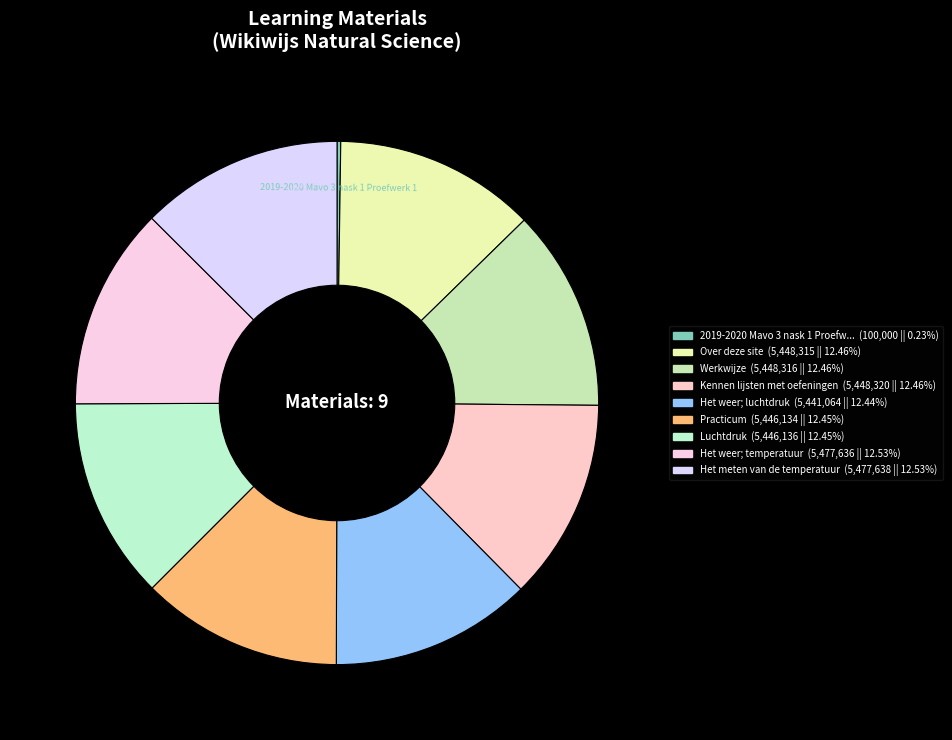

Is there any slice that represents more than half of the pie?

No